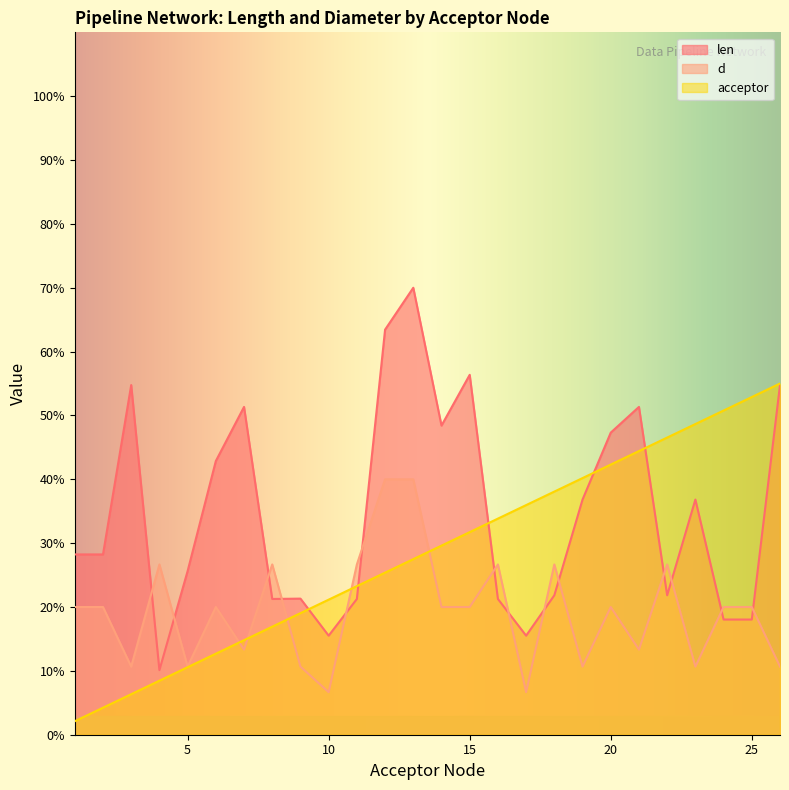

At which category is the sum across all series the highest?

13